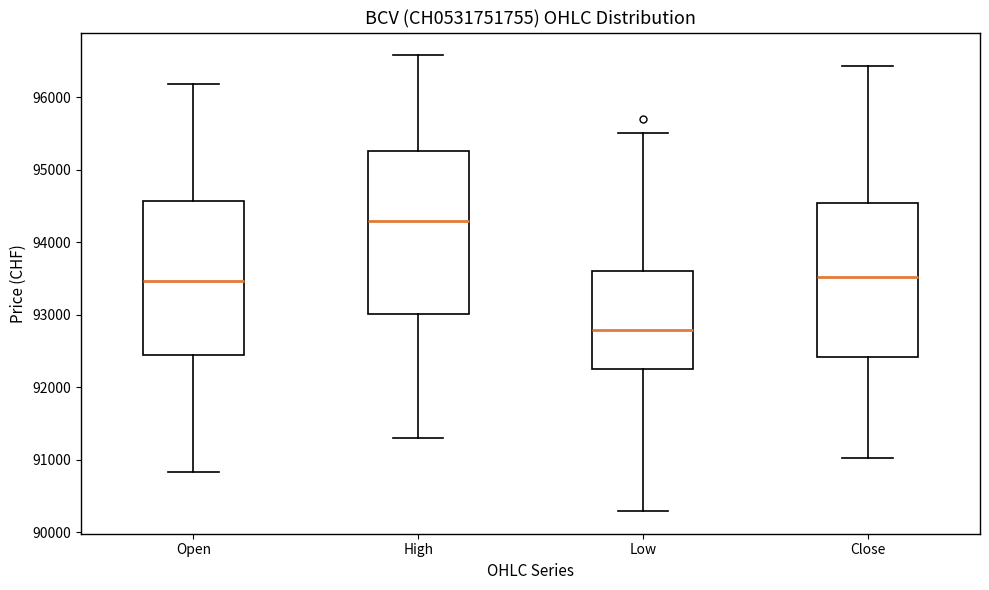

Reading left to right, transcribe this box plot: for each box, give where its median line is, the range the box spans, and where its two whiskers end, as read against the y-axis. The values are not printed on the chart, so give them approximately, as read against the axis.

Open: median 93500, box 92400 to 94600, whiskers 90800 to 96200
High: median 94300, box 93000 to 95300, whiskers 91300 to 96600
Low: median 92800, box 92200 to 93600, whiskers 90300 to 95500
Close: median 93500, box 92400 to 94500, whiskers 91000 to 96400